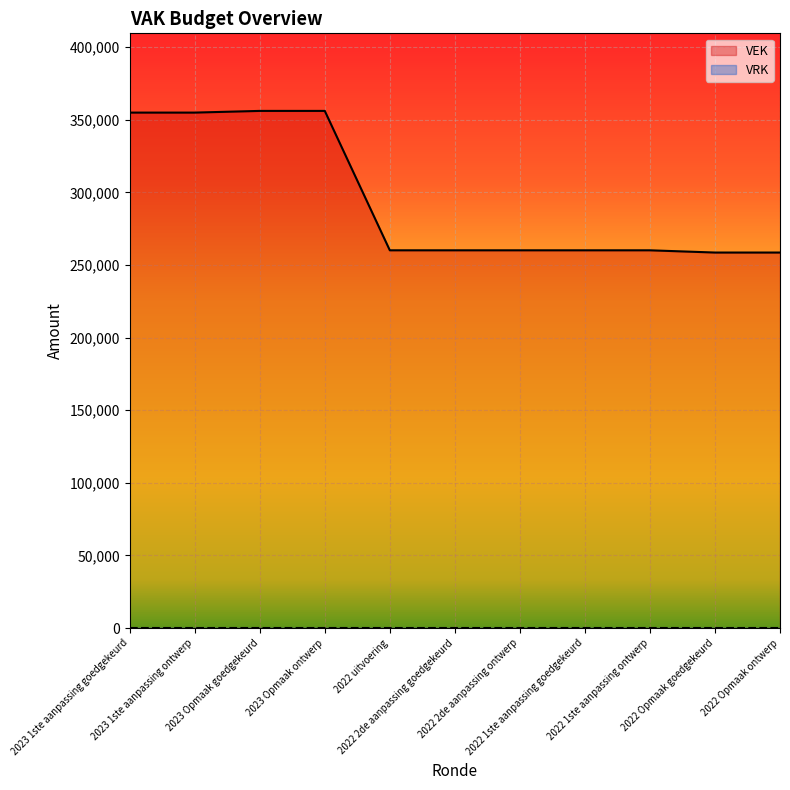

List the labels in order of value, largest first.

2023 Opmaak goedgekeurd, 2023 Opmaak ontwerp, 2023 1ste aanpassing goedgekeurd, 2023 1ste aanpassing ontwerp, 2022 2de aanpassing goedgekeurd, 2022 2de aanpassing ontwerp, 2022 1ste aanpassing goedgekeurd, 2022 1ste aanpassing ontwerp, 2022 uitvoering, 2022 Opmaak goedgekeurd, 2022 Opmaak ontwerp